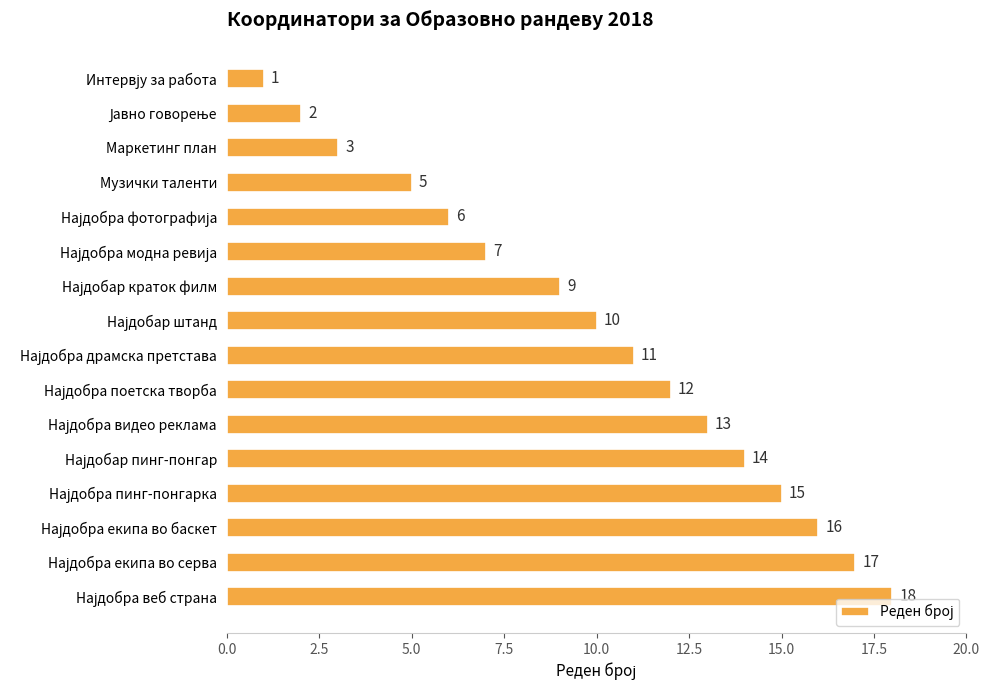

What is the difference between the maximum and second lowest values?

16